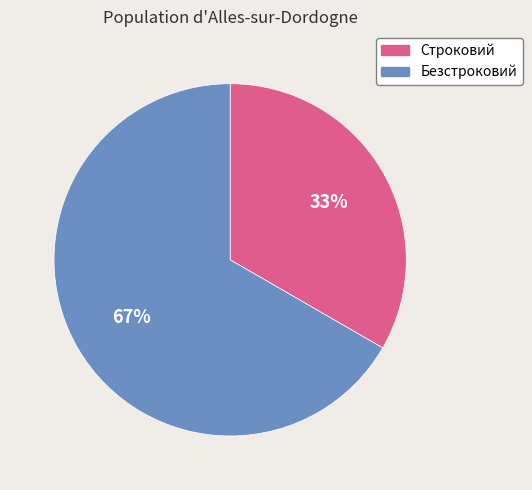

Between Строковий and Безстроковий, which is larger?

Безстроковий